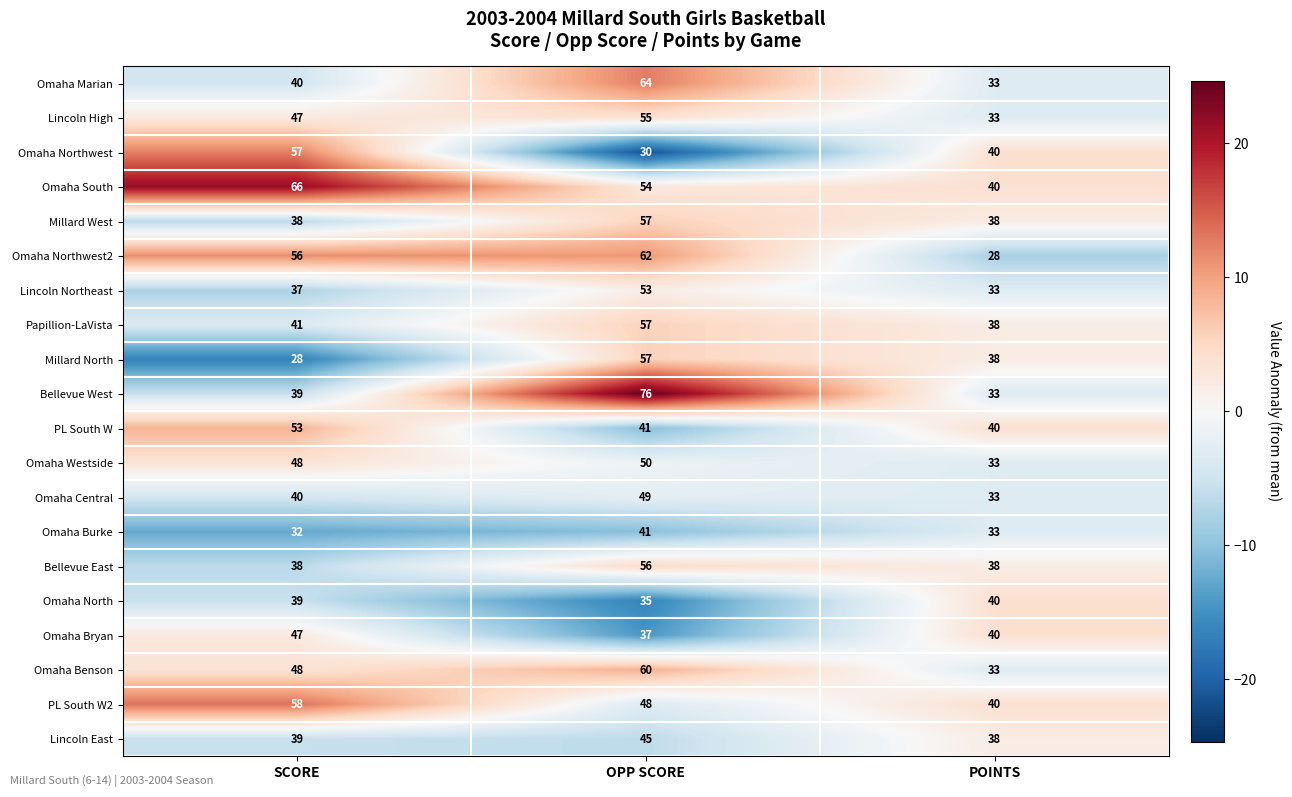

Between SCORE and POINTS, which series saw the biggest shift?

Omaha Northwest2